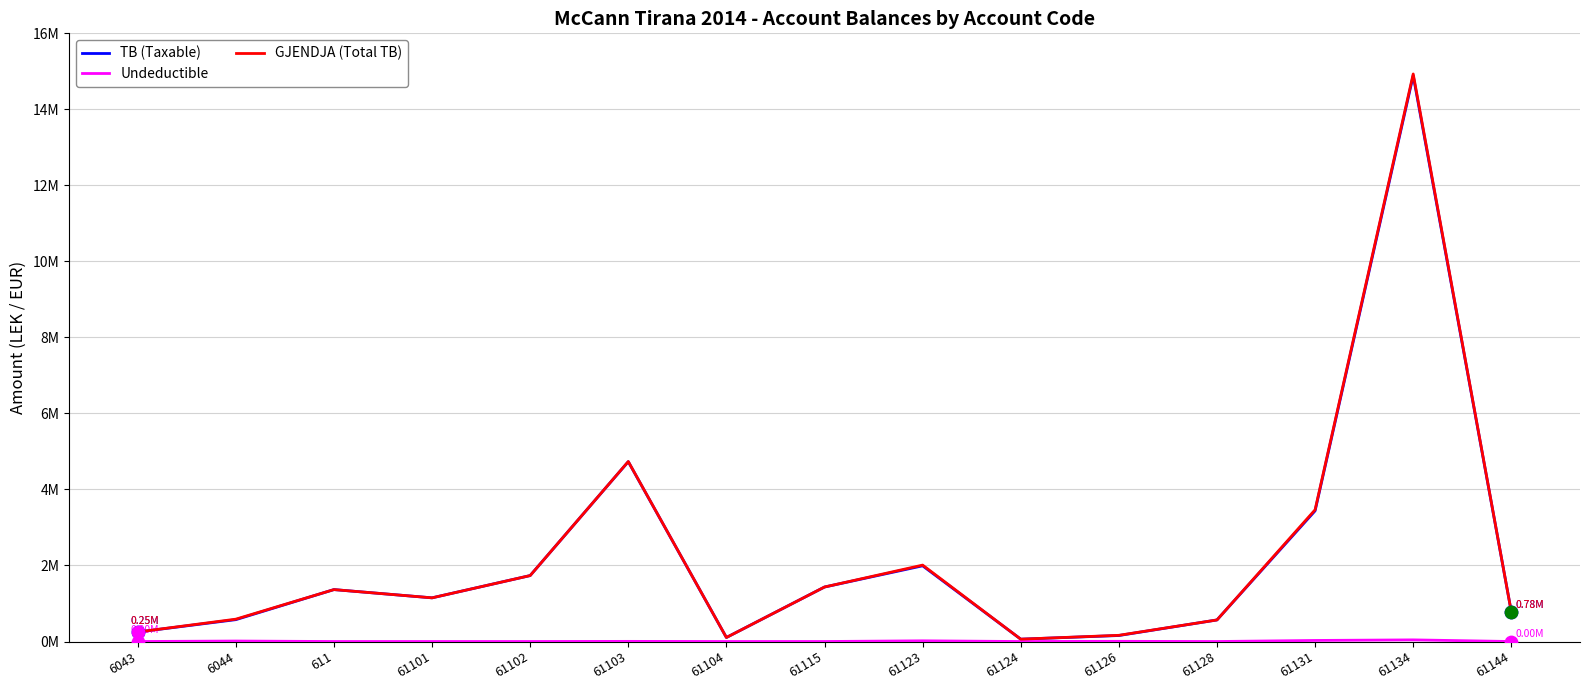

Which series has the largest total across all categories?

GJENDJA (Total TB)